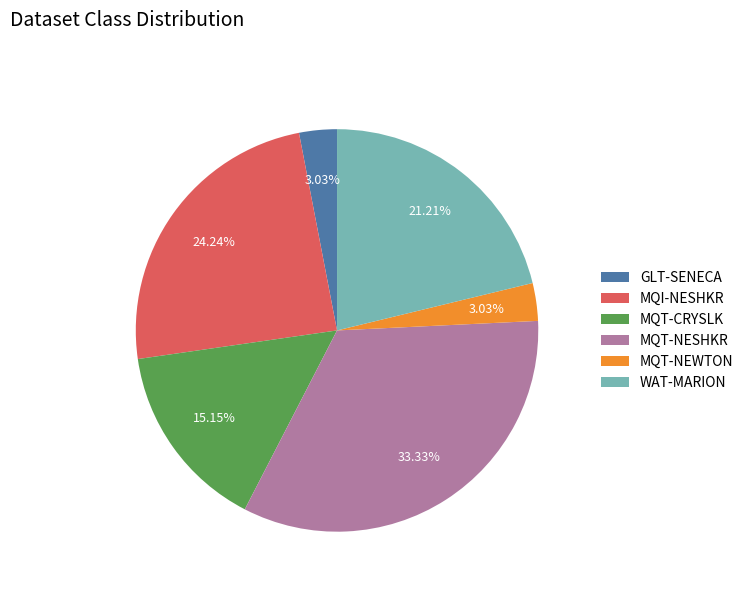

Do MQI-NESHKR and GLT-SENECA together represent more than half of the pie?

No